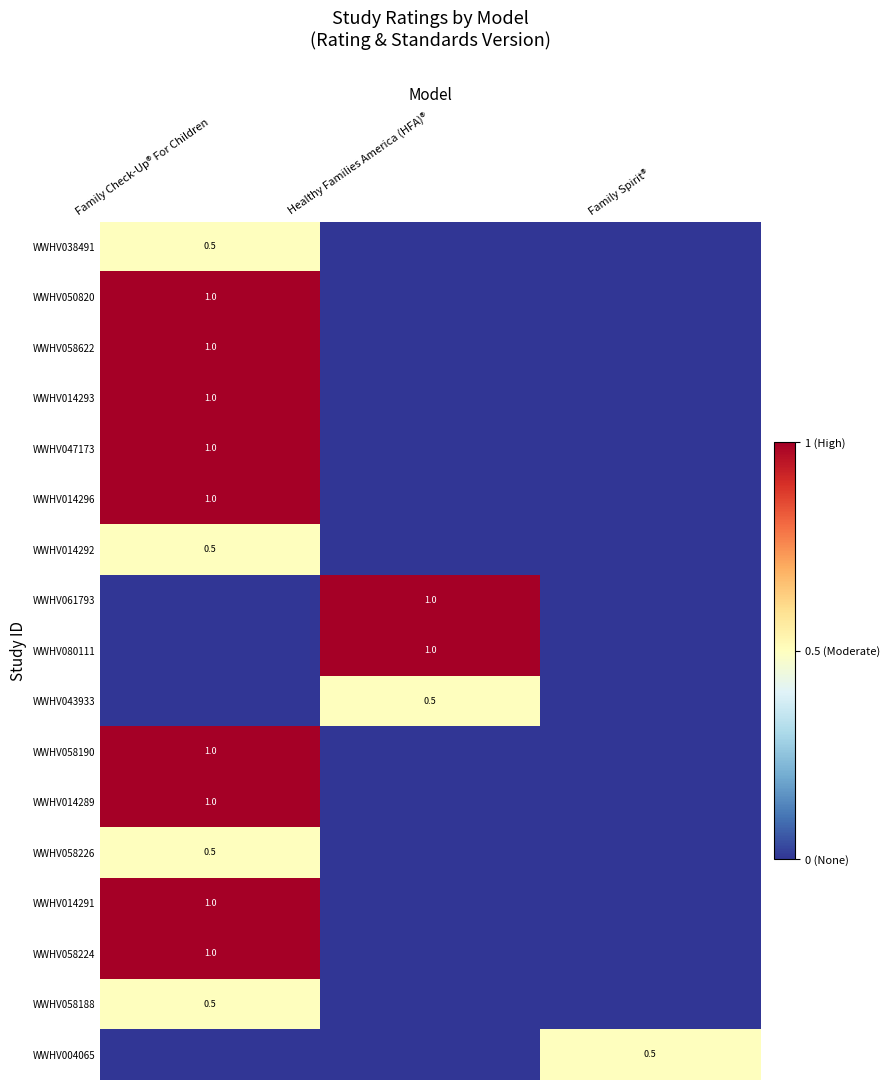

Is it true that WWHV061793 equals 1.0 at Healthy Families America (HFA)®?

True